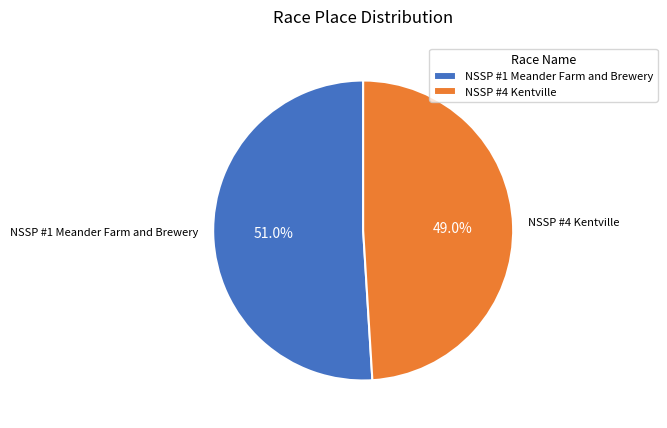

What is the ratio of the value at NSSP #1 Meander Farm and Brewery to the value at NSSP #4 Kentville?

1.0